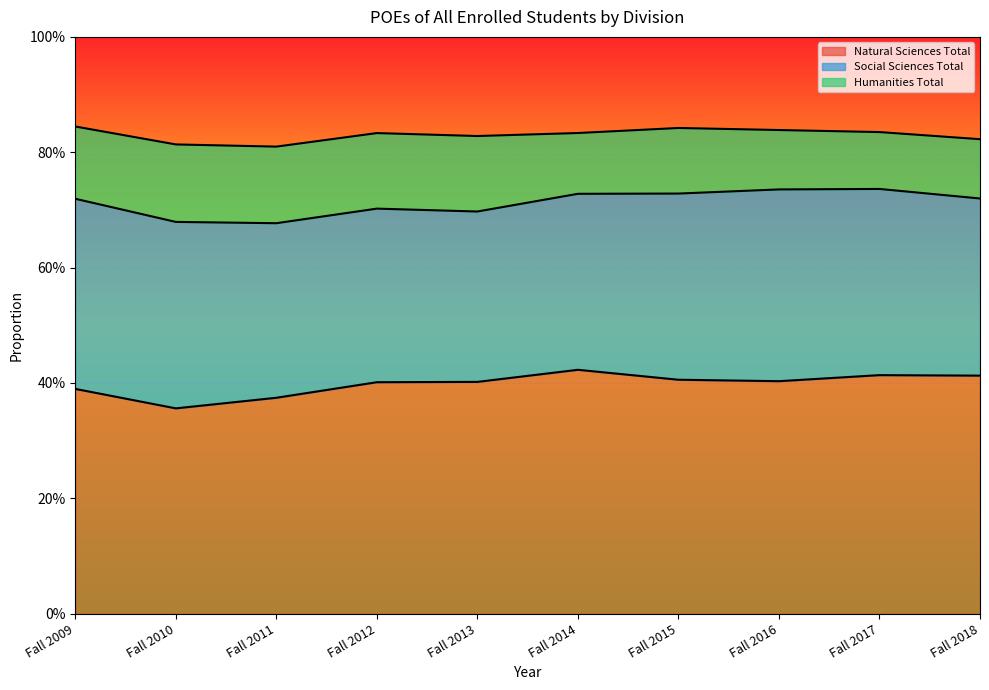

Does the chart display data point markers on the line(s)?

No